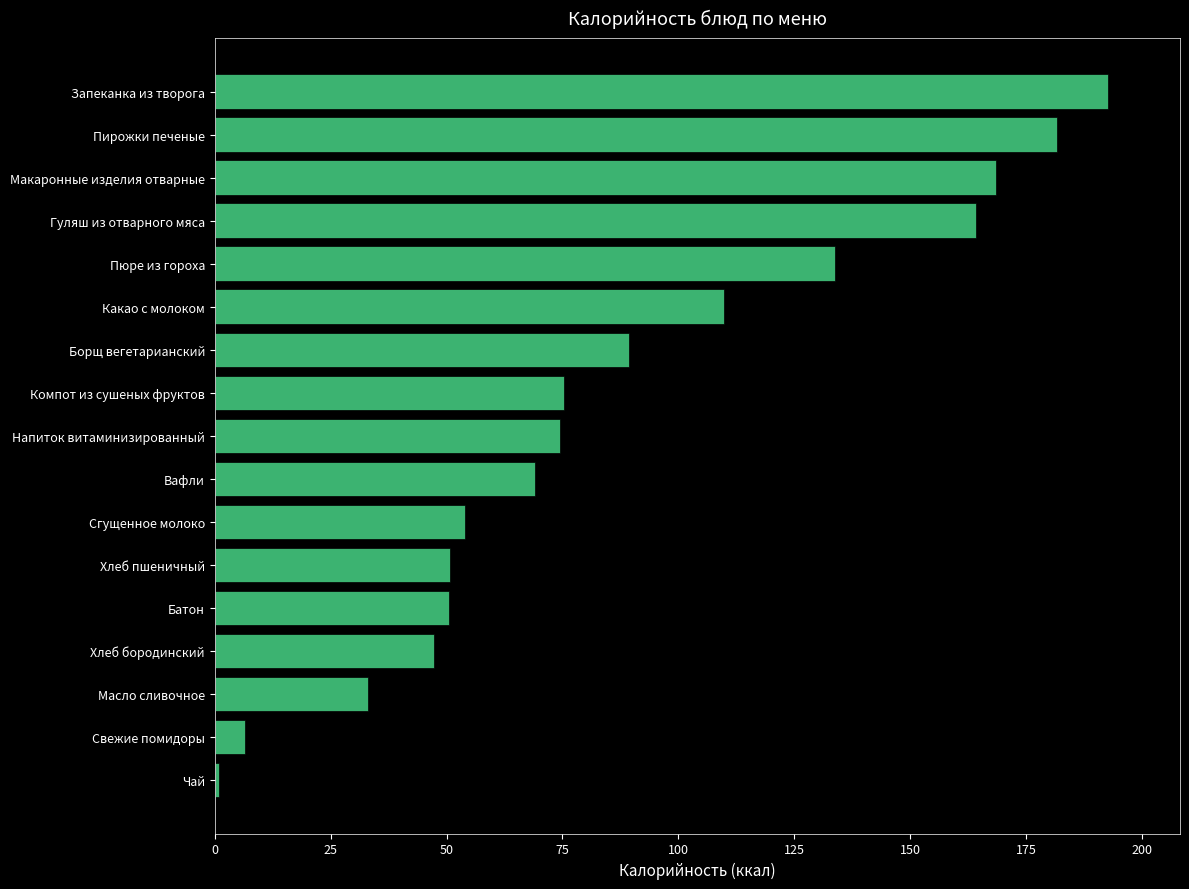

The chart shows a value of 47.2 at Хлеб бородинский. True or false?

True